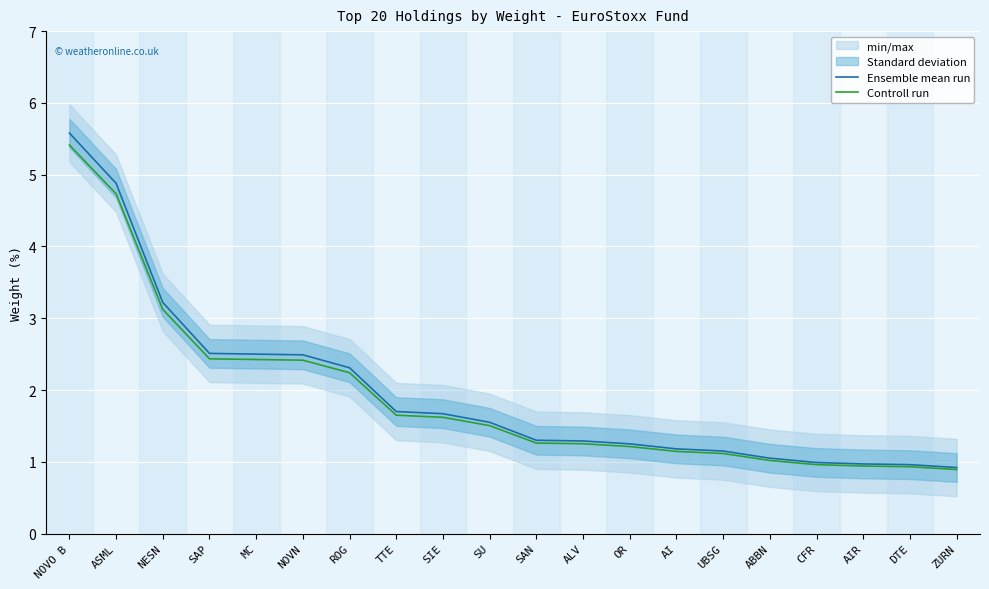

Which series changed the most between ABBN and DTE?

Ensemble mean run